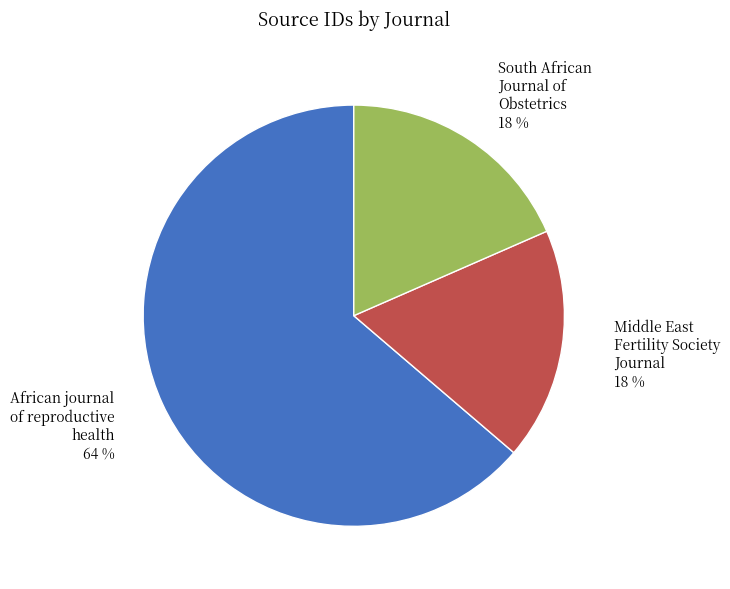

Which slice is the largest?

African journal of reproductive health